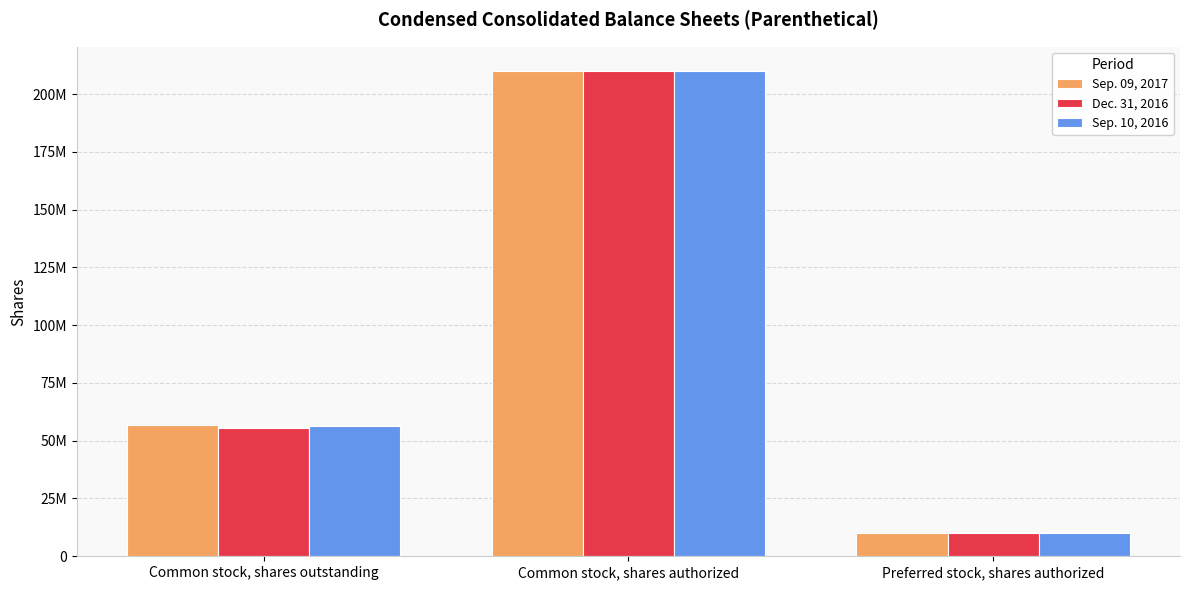

Does the chart contain any negative values?

No